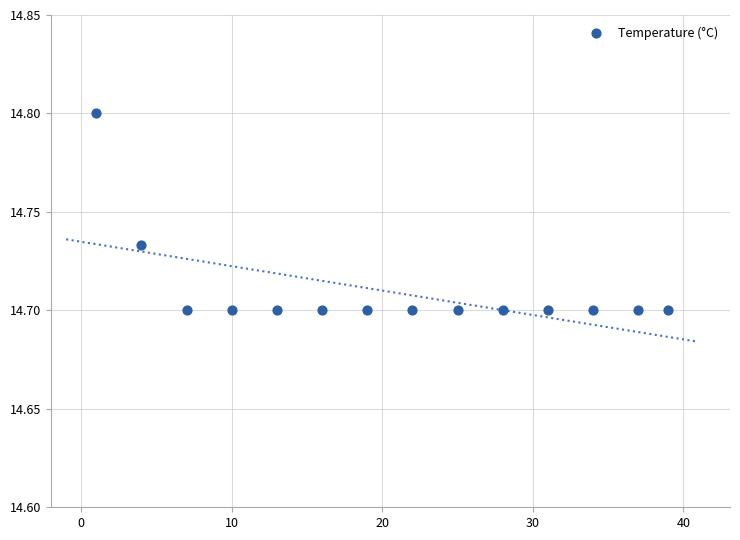

What is the range of X values (max minus min)?

38.0